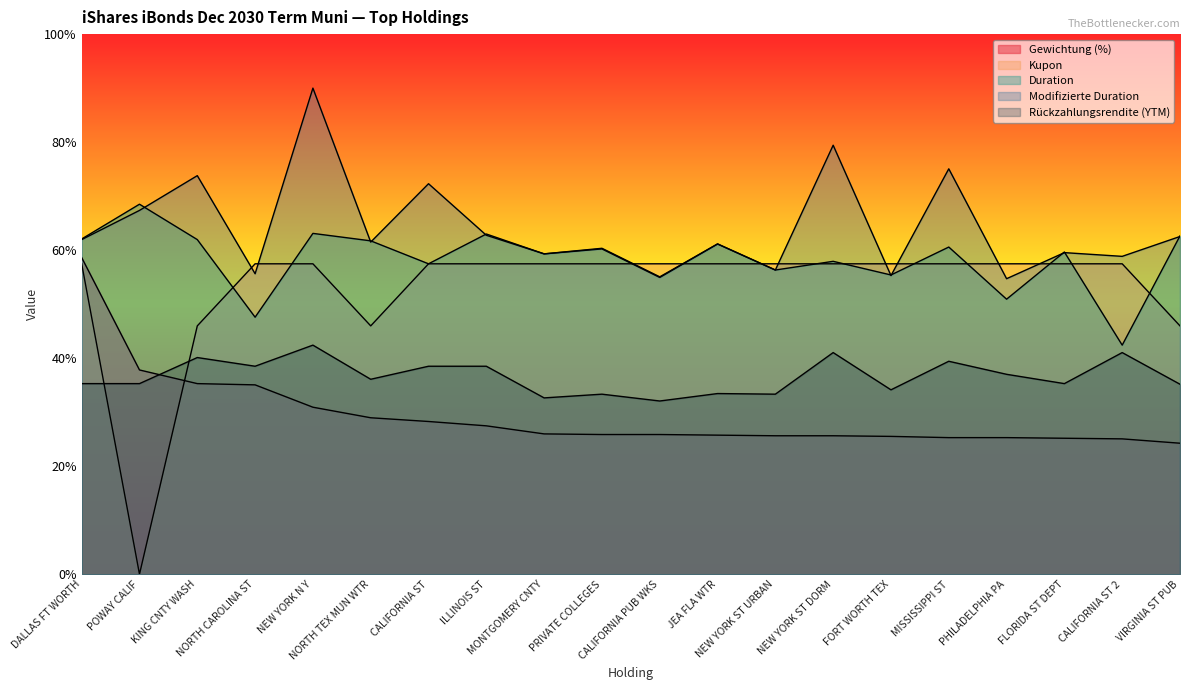

Reading right to left, transcribe all the data shown in this chart.

Gewichtung (%): 2.4	2.5	2.5	2.5	2.5	2.6	2.6	2.6	2.6	2.6	2.6	2.6	2.7	2.8	2.9	3.1	3.5	3.5	3.8	5.9
Kupon: 4.6	5.7	5.7	5.7	5.7	5.7	5.7	5.7	5.7	5.7	5.7	5.7	5.7	5.7	4.6	5.7	5.7	4.6	0.0	5.7
Duration: 6.3	4.2	6.0	5.1	6.1	5.5	5.8	5.6	6.1	5.5	6.0	5.9	6.3	5.7	6.2	6.3	4.8	6.2	6.9	6.2
Modifizierte Duration: 6.3	5.9	6.0	5.5	7.5	5.5	7.9	5.6	6.1	5.5	6.0	5.9	6.3	7.2	6.1	9.0	5.6	7.4	6.7	6.2
Rückzahlungsrendite (YTM): 3.5	4.1	3.5	3.7	3.9	3.4	4.1	3.3	3.3	3.2	3.3	3.3	3.9	3.9	3.6	4.2	3.9	4.0	3.5	3.5